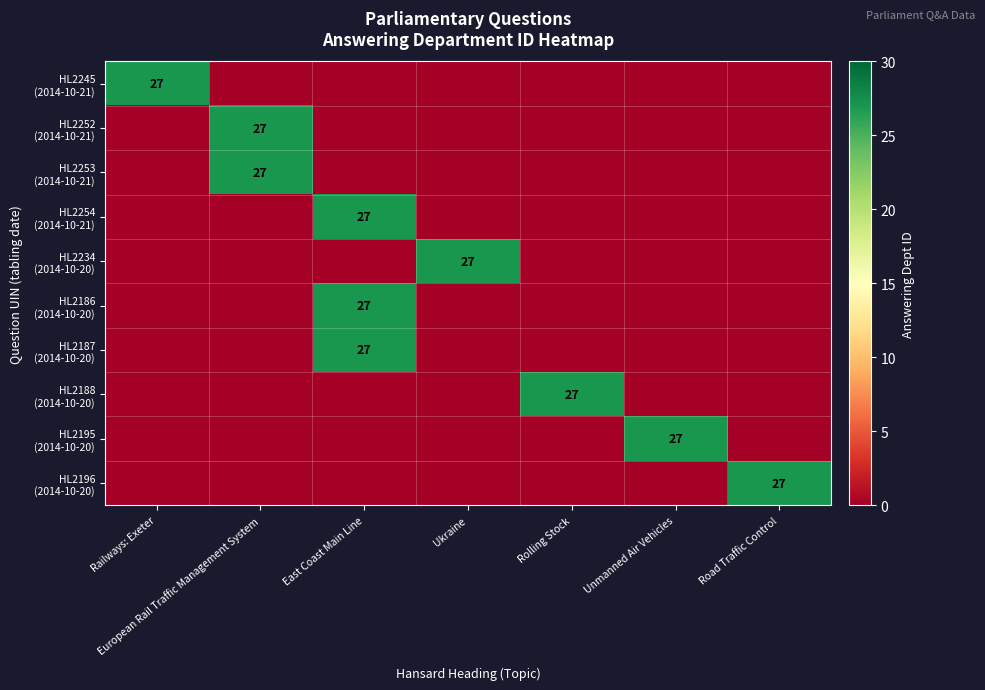

The HL2196 (2014-10-20) series shows 9 at Road Traffic Control. True or false?

False